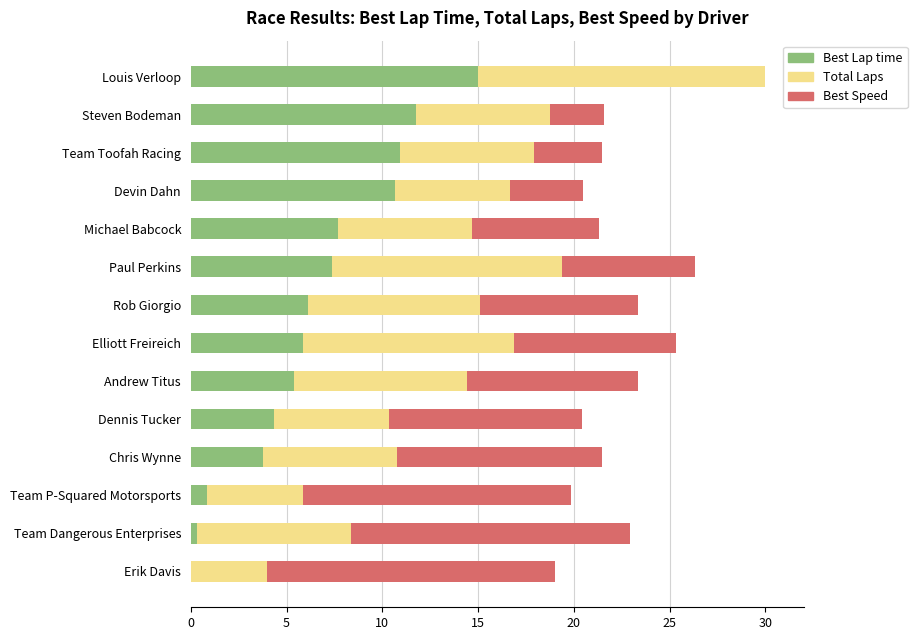

The value of Best Lap time at Andrew Titus is 2.0. True or false?

False